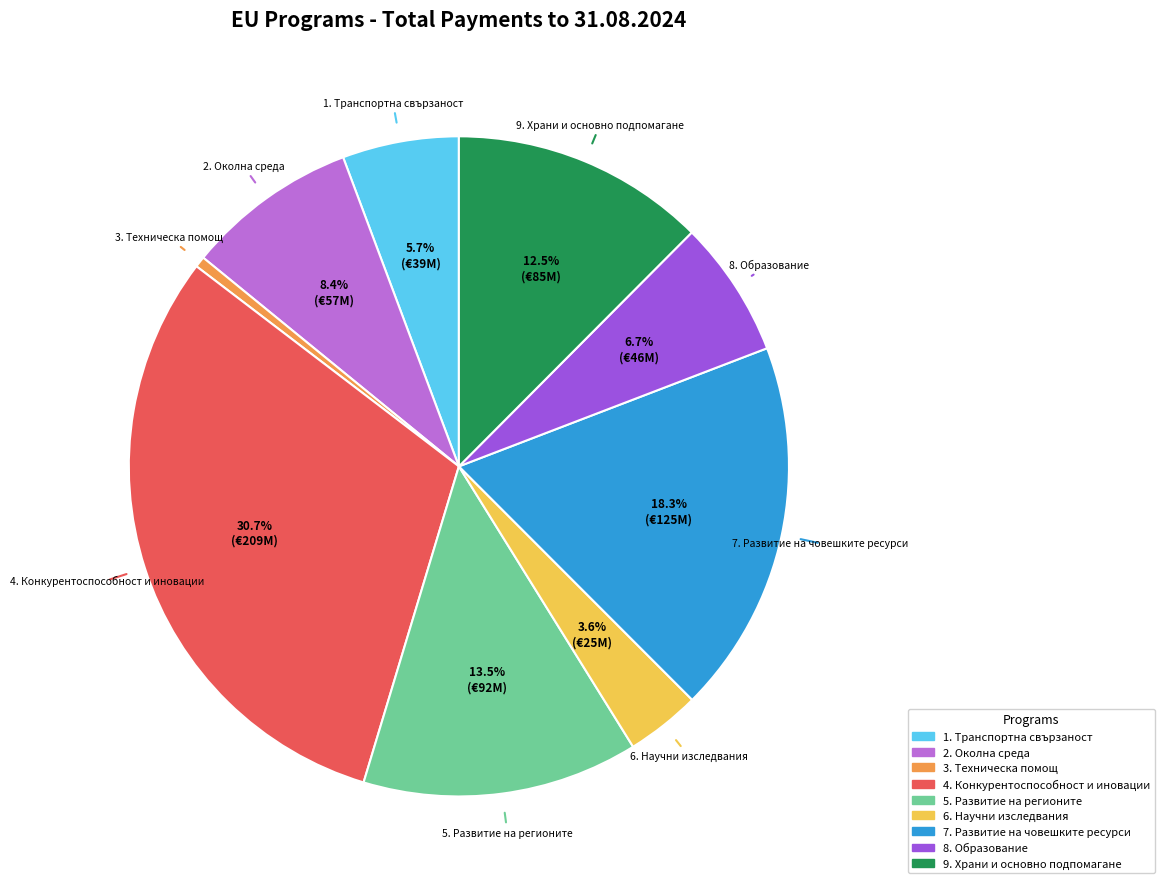

Count the number of slices in the pie.

9